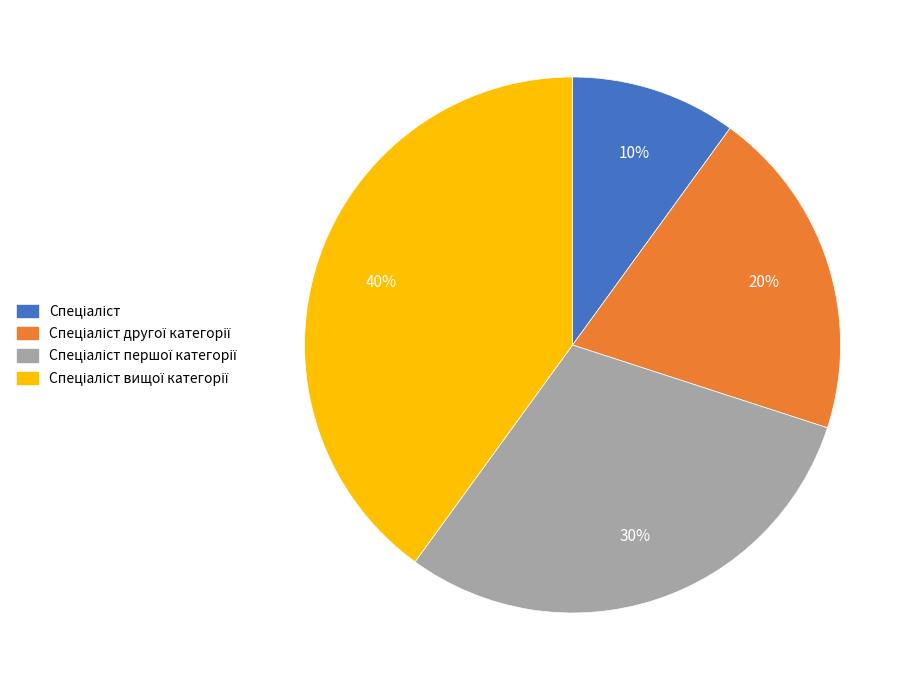

To the nearest percent, what is the average slice percentage?

25%